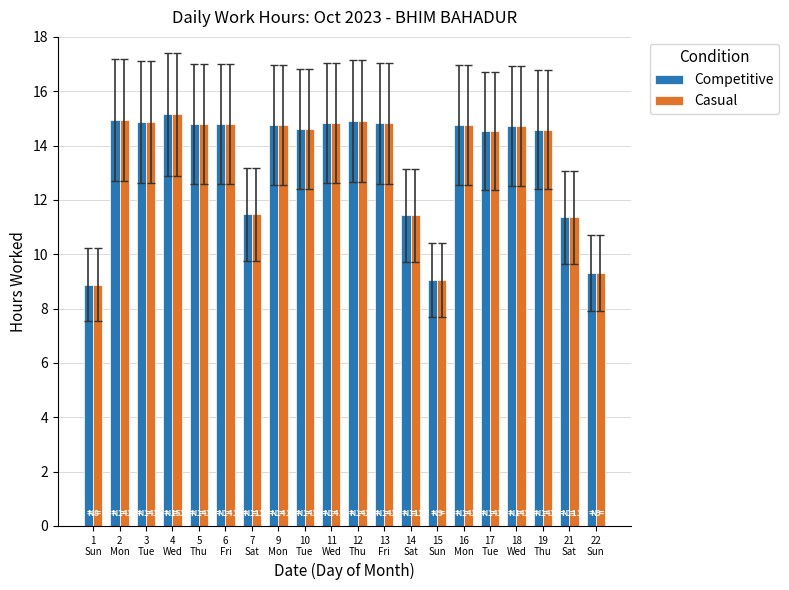

What is the sum of all Competitive values?

268.6